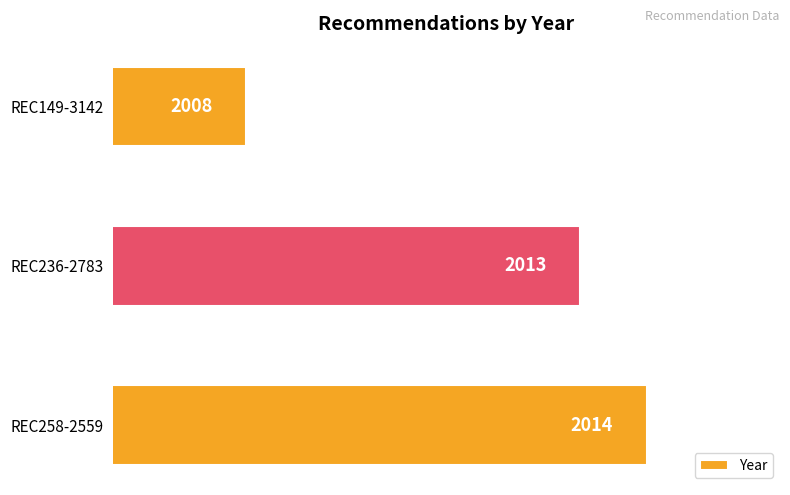

Which has a higher value, REC149-3142 or REC236-2783?

REC236-2783